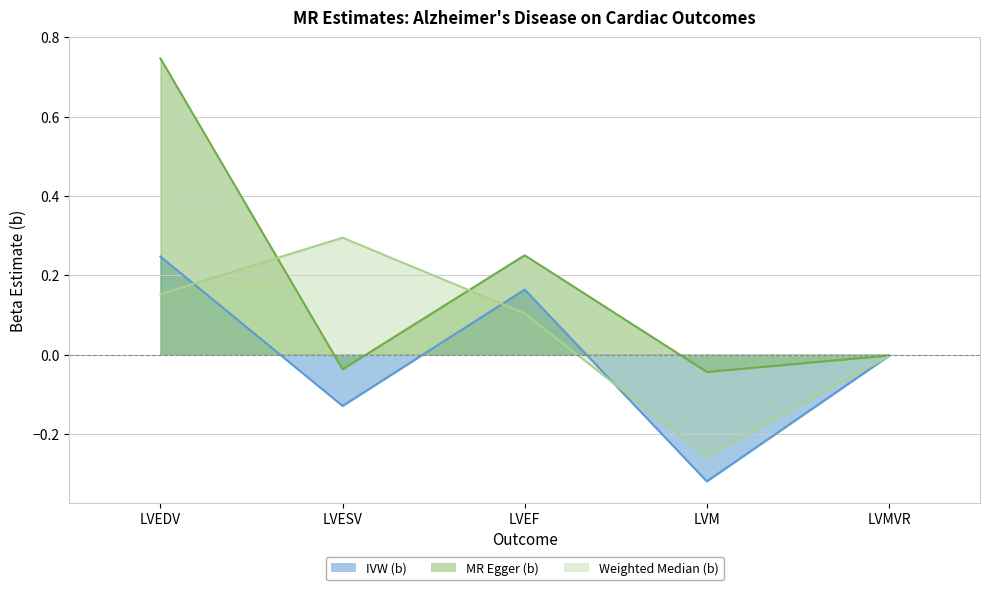

At LVESV, list the series in order from smallest to largest.

IVW (b), MR Egger (b), Weighted Median (b)